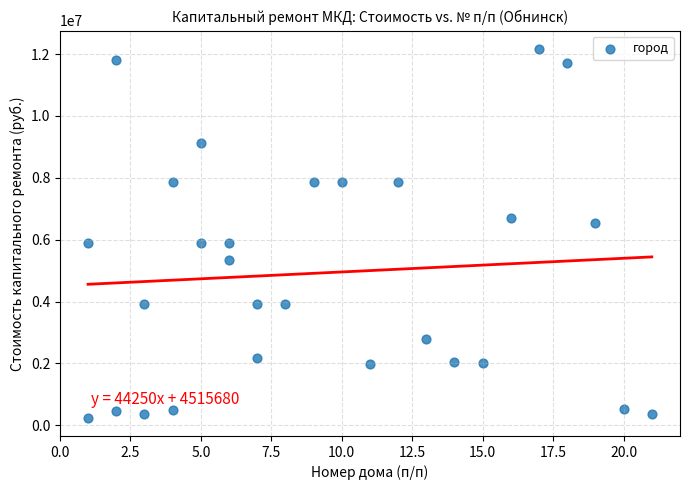

What is the range of Y values (max minus min)?

11914842.4